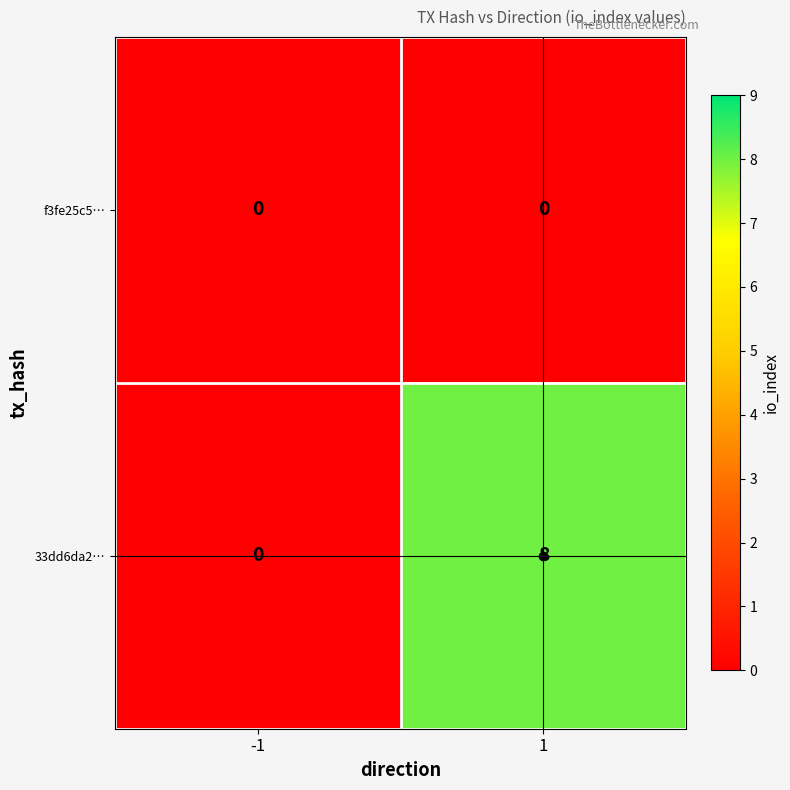

Is it true that 33dd6da2… equals 5 at -1?

False